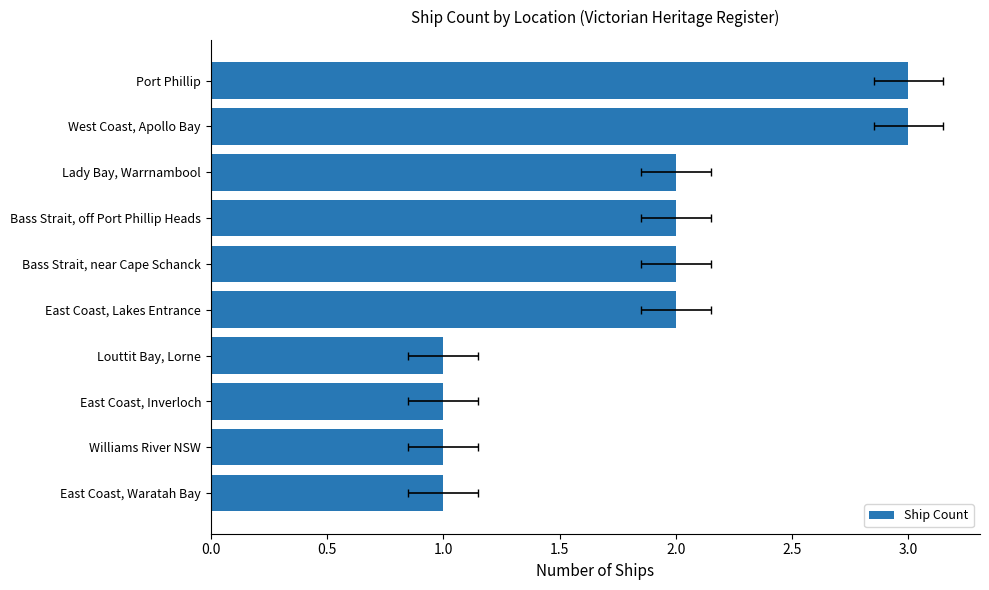

What is the difference between the maximum and minimum values?

2